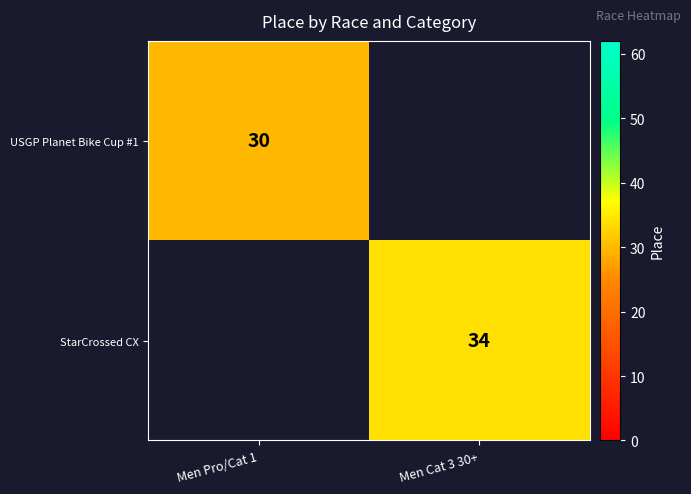

The value of USGP Planet Bike Cup #1 at Men Pro/Cat 1 is 16. True or false?

False